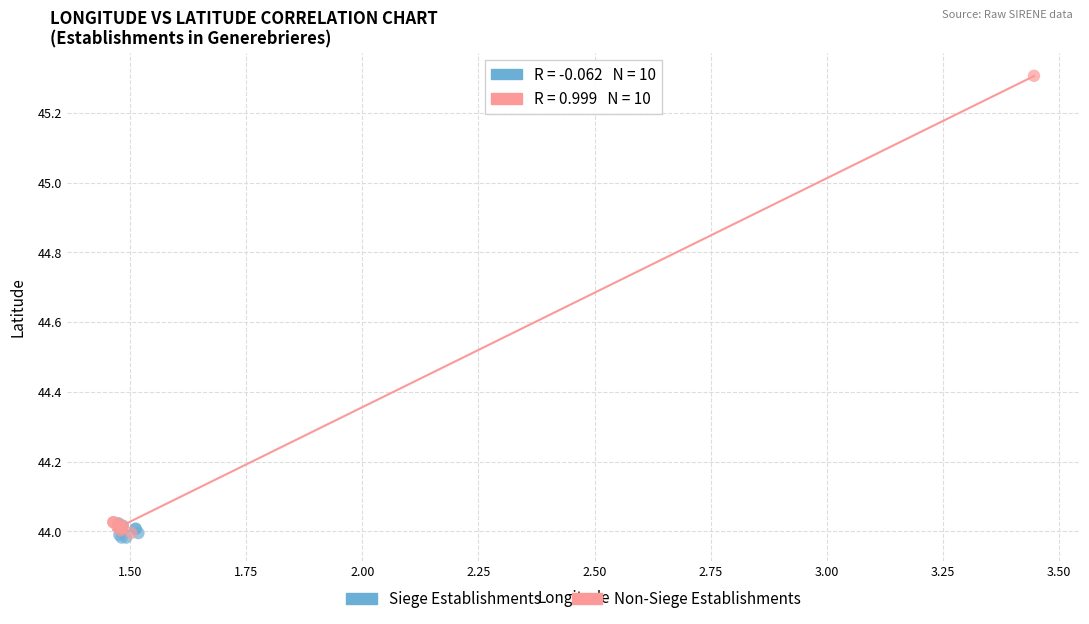

Which series reaches the maximum Y coordinate?

Non-Siege Establishments